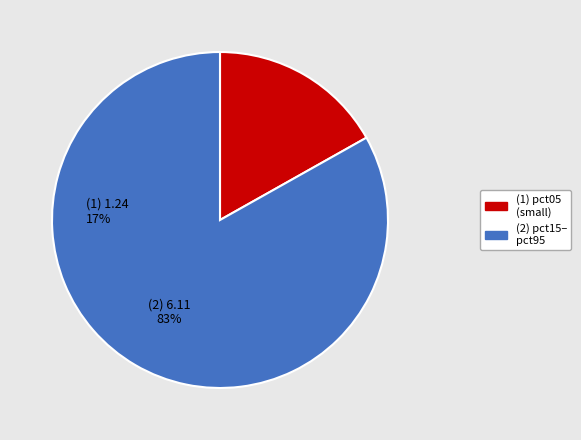

Is there a majority slice in this chart?

Yes